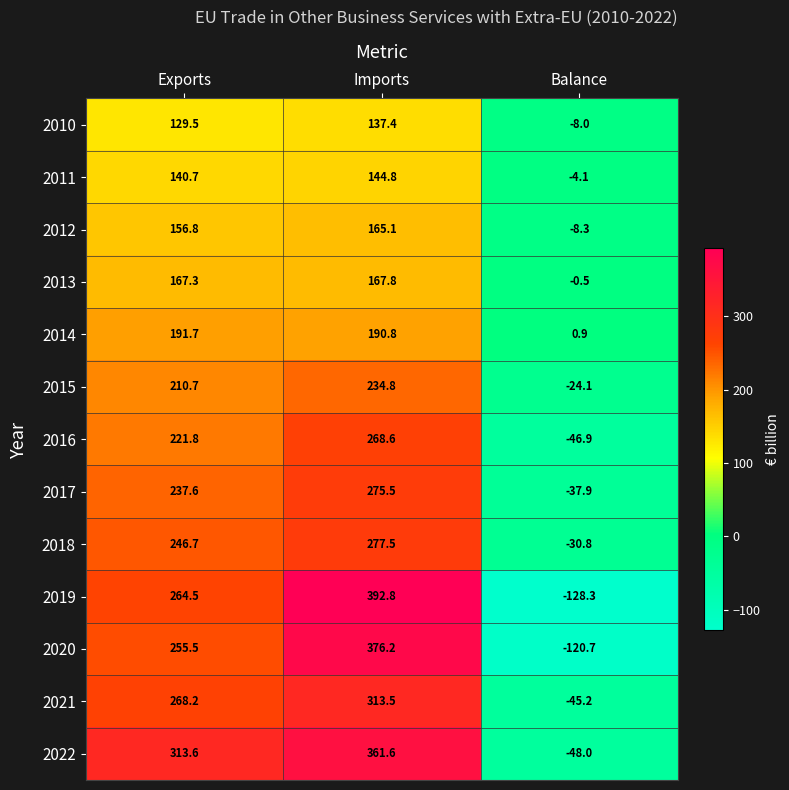

What is the minimum value shown in the chart?

-128.3